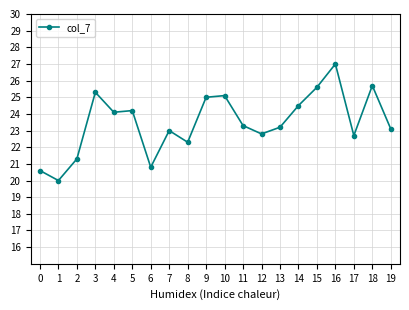

Reading left to right, list all the values displayed in this chart.

20.6	20.0	21.3	25.3	24.1	24.2	20.8	23.0	22.3	25.0	25.1	23.3	22.8	23.2	24.5	25.6	27.0	22.7	25.7	23.1